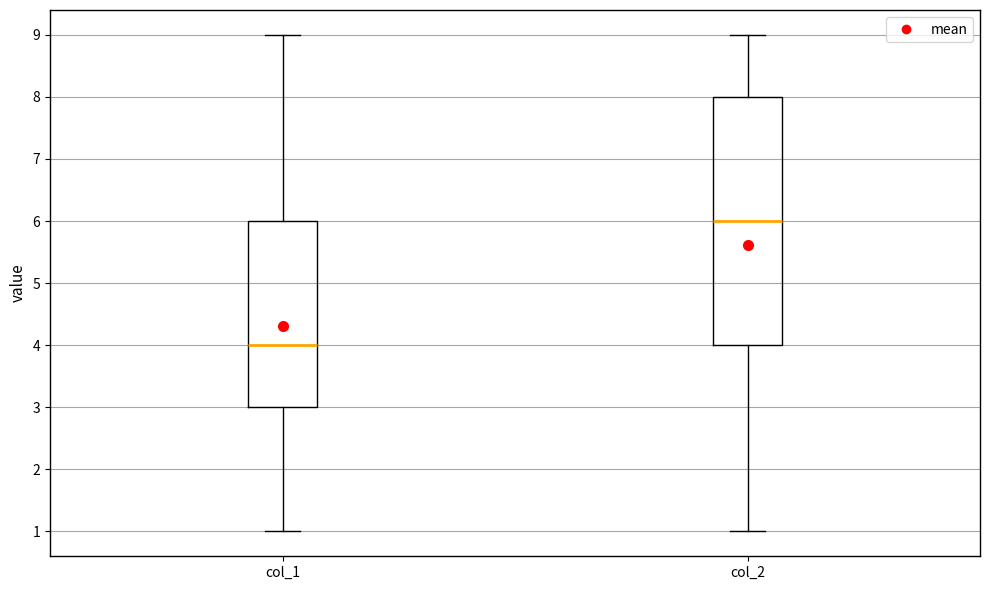

Reading left to right, transcribe this box plot: for each box, give where its median line is, the range the box spans, and where its two whiskers end, as read against the y-axis. The values are not printed on the chart, so give them approximately, as read against the axis.

col_1: median 4, box 3 to 6, whiskers 1 to 9
col_2: median 6, box 4 to 8, whiskers 1 to 9